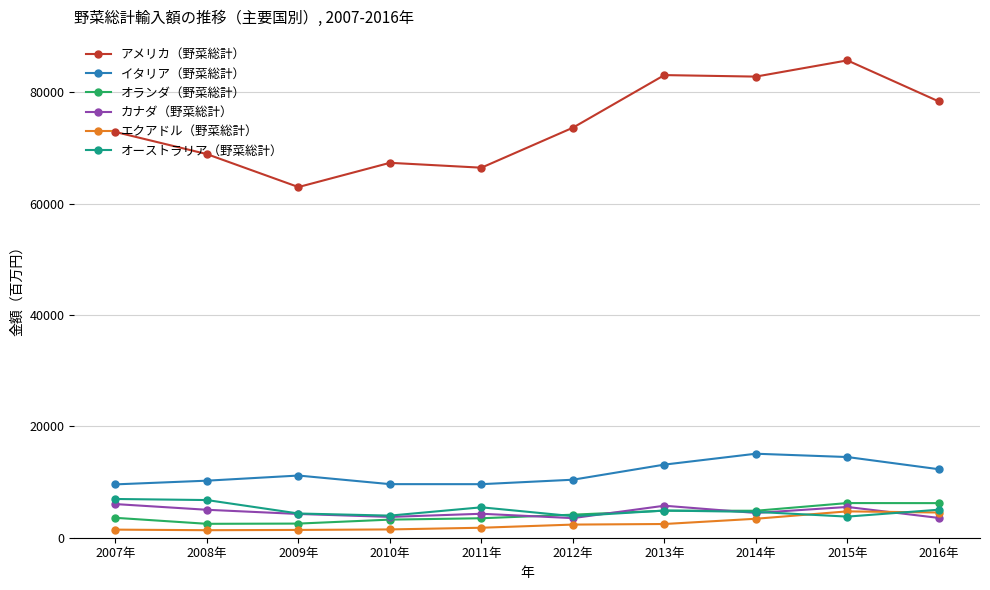

What is the minimum value for カナダ（野菜総計）?

3520.6